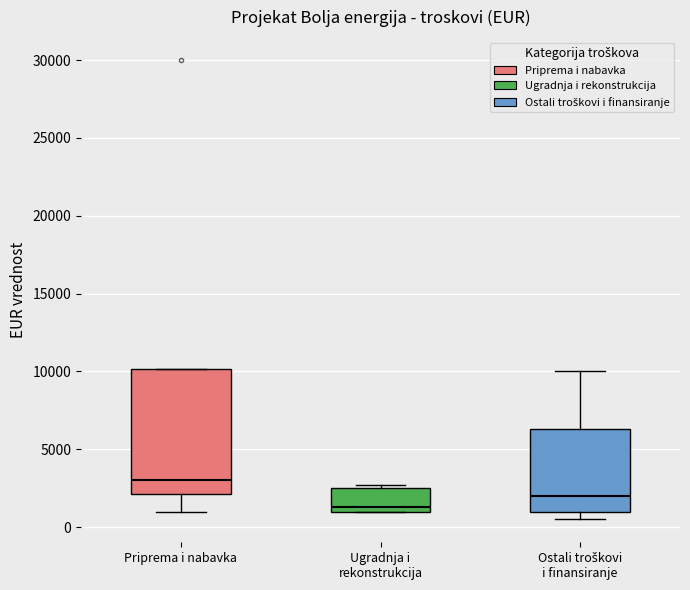

Reading left to right, transcribe this box plot: for each box, give where its median line is, the range the box spans, and where its two whiskers end, as read against the y-axis. The values are not printed on the chart, so give them approximately, as read against the axis.

Priprema i nabavka: median 3000, box 2000 to 10000, whiskers 1000 to 10000
Ugradnja i rekonstrukcija: median 1500, box 1000 to 2500, whiskers 1000 to 2500 (just above the box's upper edge)
Ostali troškovi i finansiranje: median 2000, box 1000 to 6500, whiskers 500 to 10000